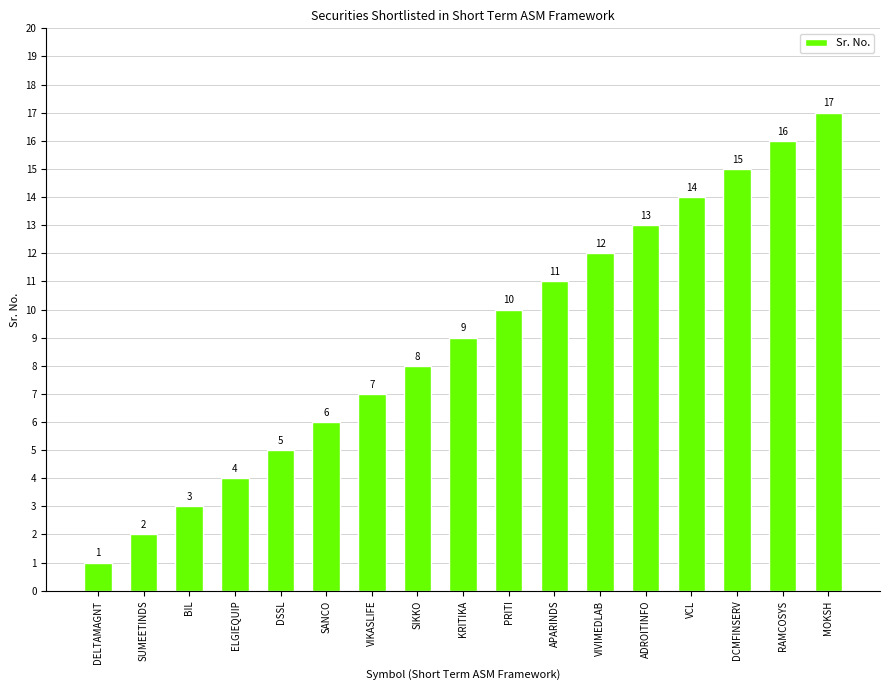

Rank the categories by value from lowest to highest.

DELTAMAGNT, SUMEETINDS, BIL, ELGIEQUIP, DSSL, SANCO, VIKASLIFE, SIKKO, KRITIKA, PRITI, APARINDS, VIVIMEDLAB, ADROITINFO, VCL, DCMFINSERV, RAMCOSYS, MOKSH